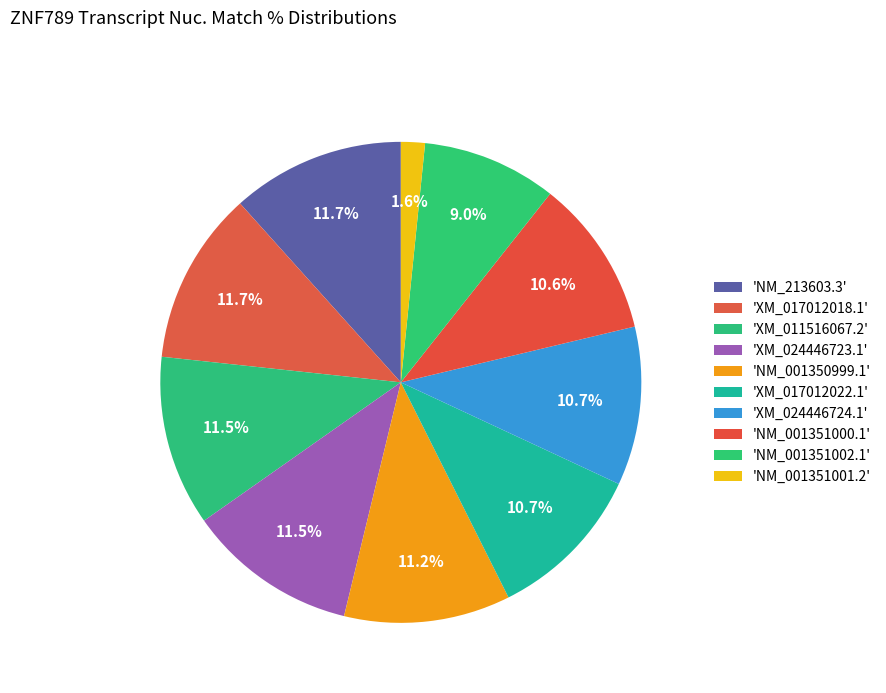

Which category has the smallest portion of the pie?

NM_001351001.2